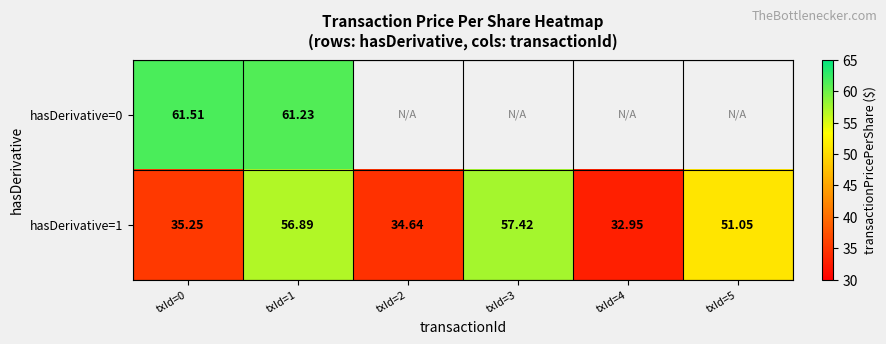

List the series in order of their overall mean, highest first.

hasDerivative=0, hasDerivative=1